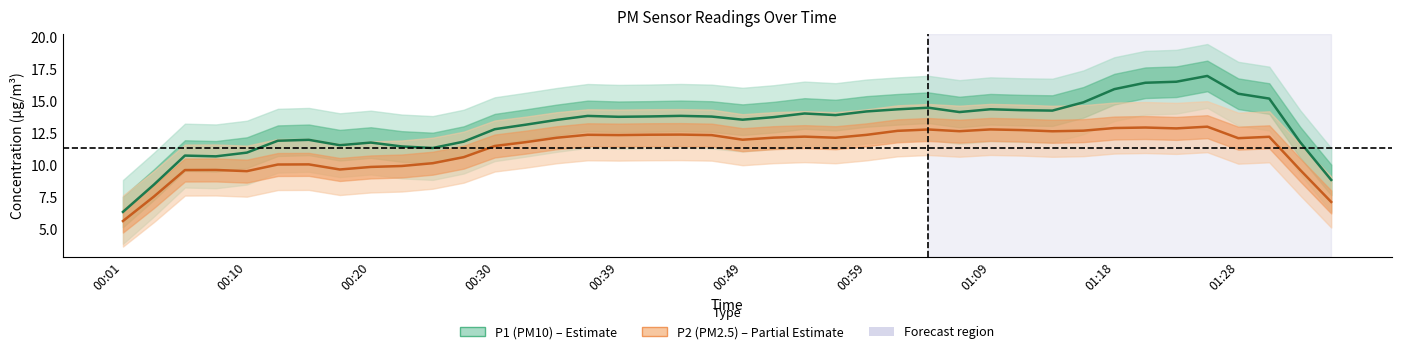

How many values in the P1 series exceed 13?

27